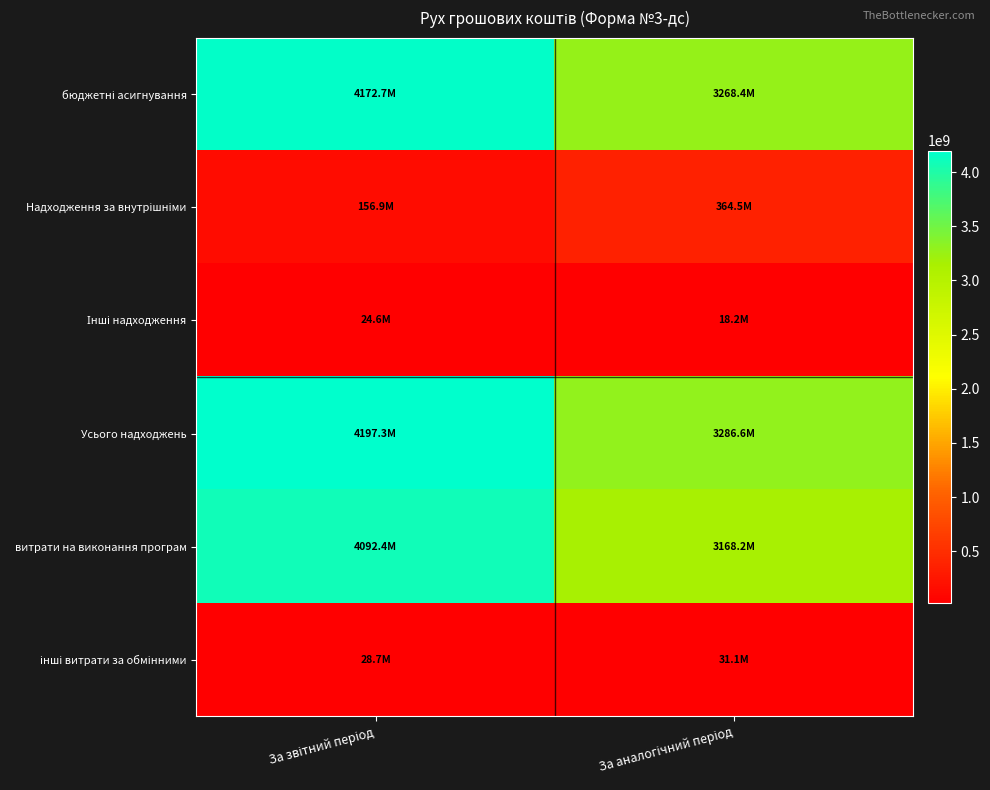

What is the minimum value shown in the chart?

18243312